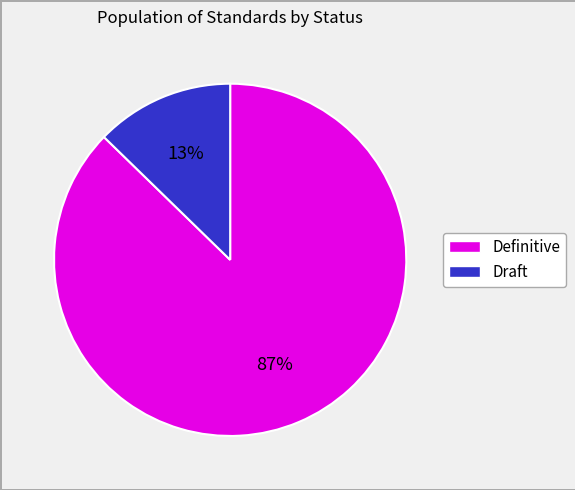

Which slice is the largest?

Definitive